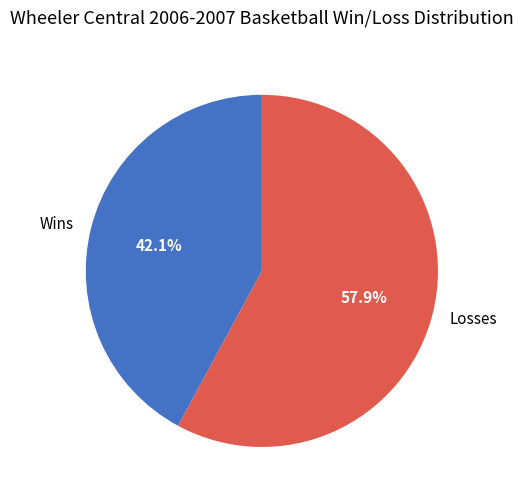

Approximately how many times larger is the value at Wins compared to Losses?

0.7